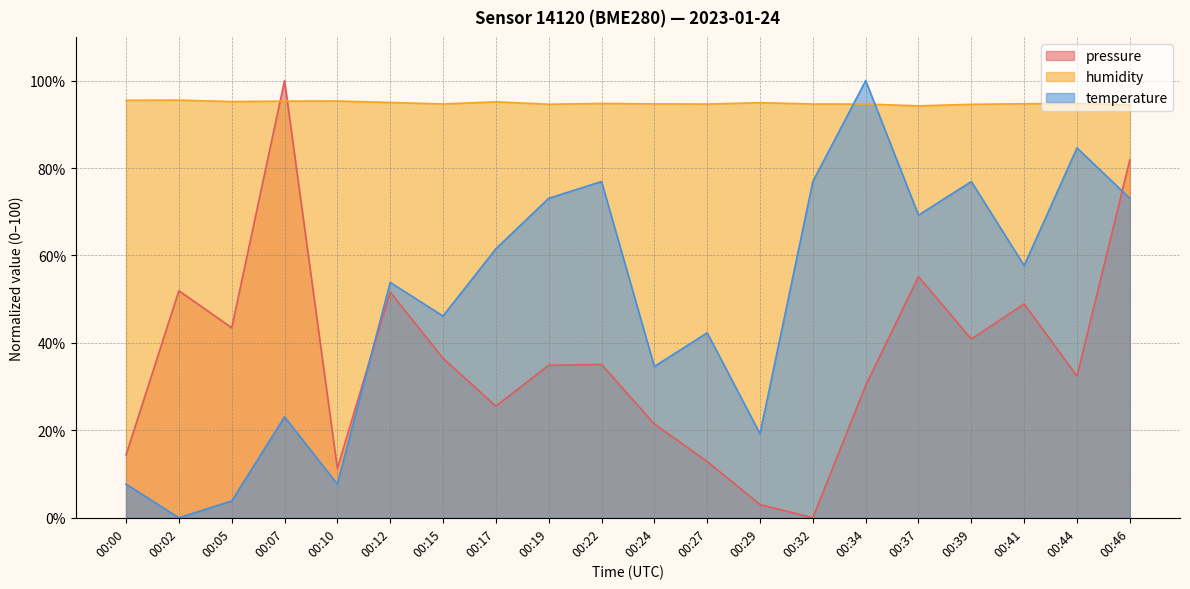

What is the average value of the pressure series?

36.6